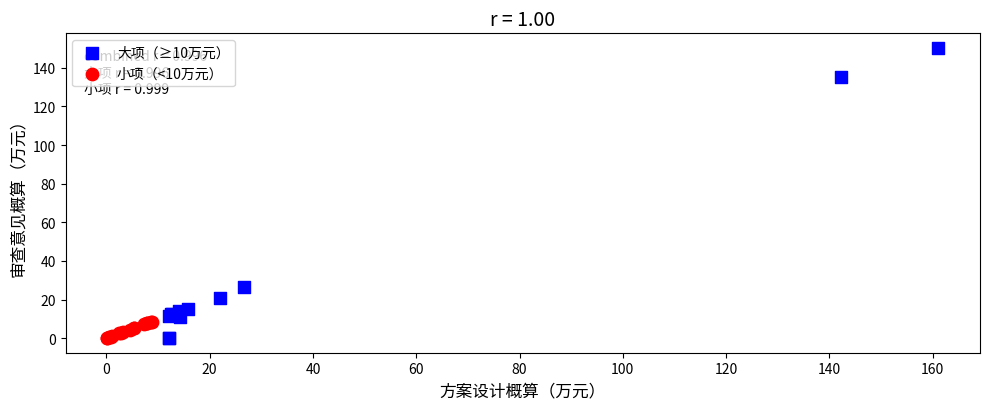

Which series reaches the maximum Y coordinate?

大项（≥10万元）